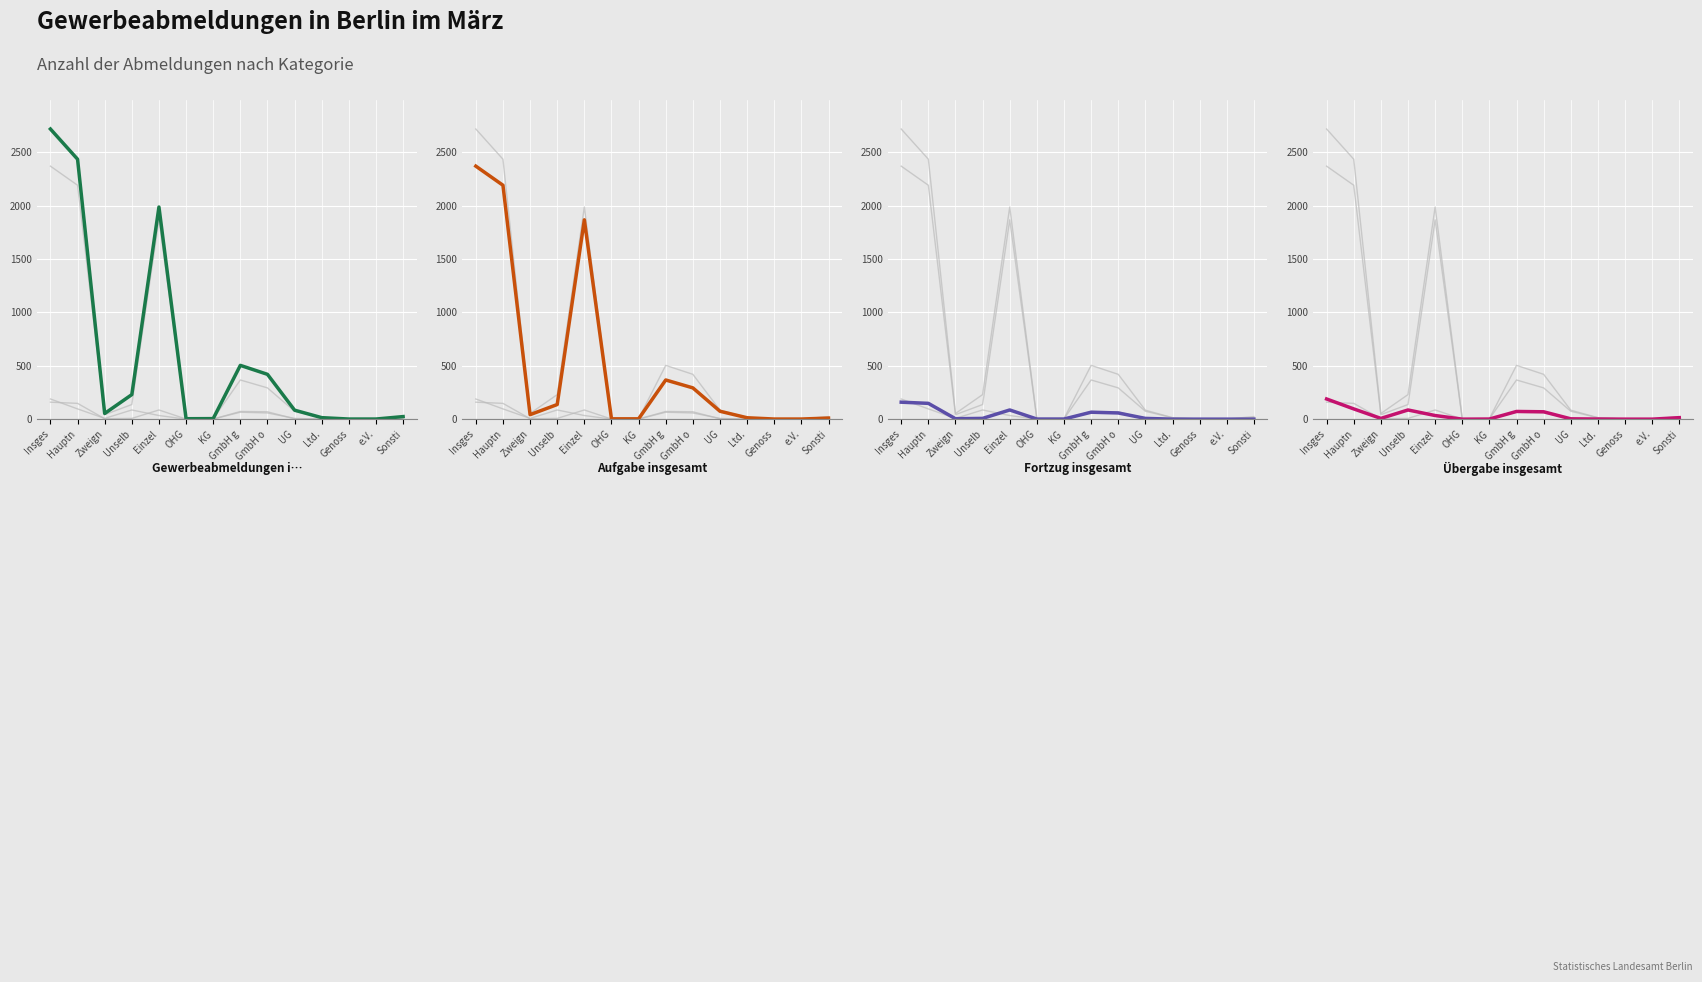

What is the total value across all series at KG?

10